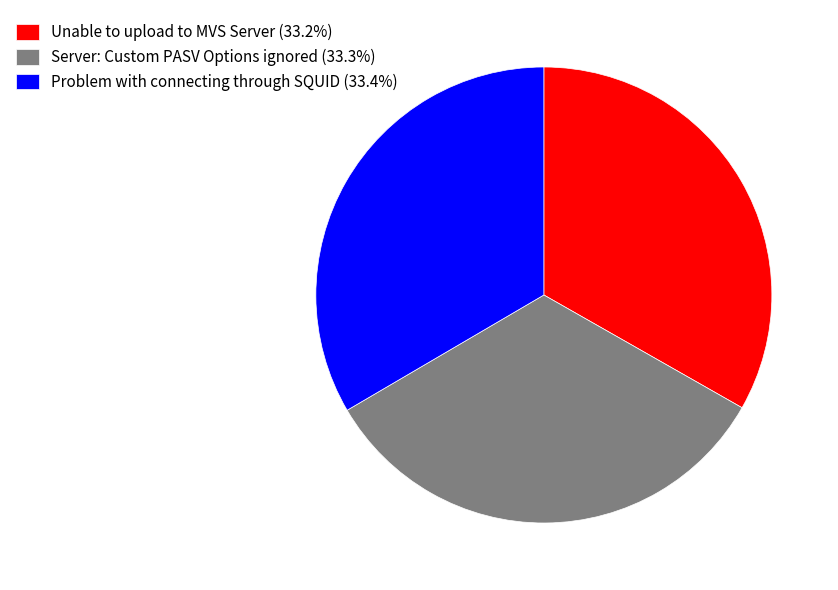

Is the sum of Unable to upload to MVS Server (33.2%) and Server: Custom PASV Options ignored (33.3%) greater than half?

Yes